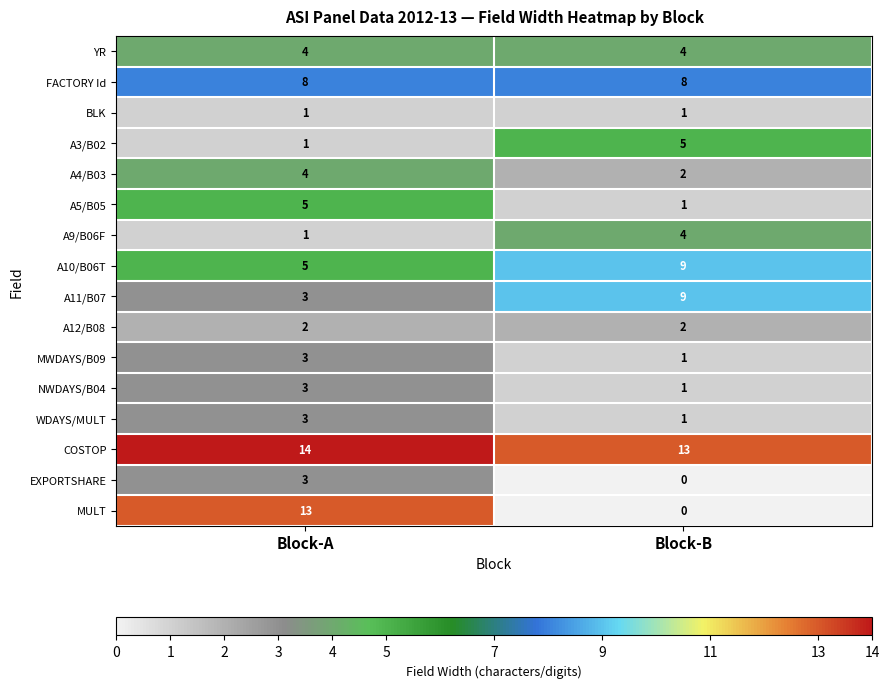

The EXPORTSHARE series shows 2 at Block-B. True or false?

False